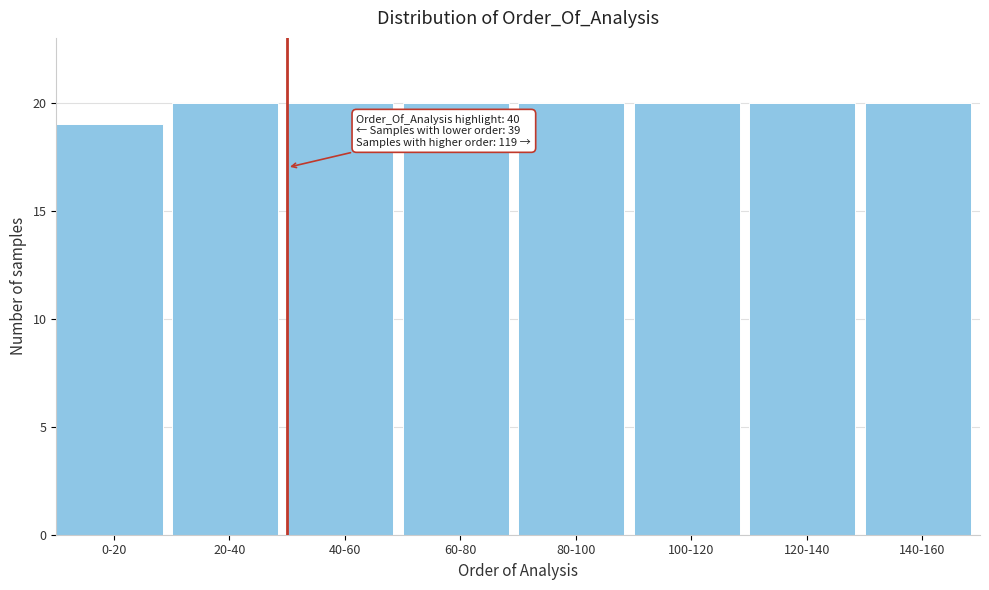

Reading right to left, extract all data points from this chart.

20	20	20	20	20	20	20	19